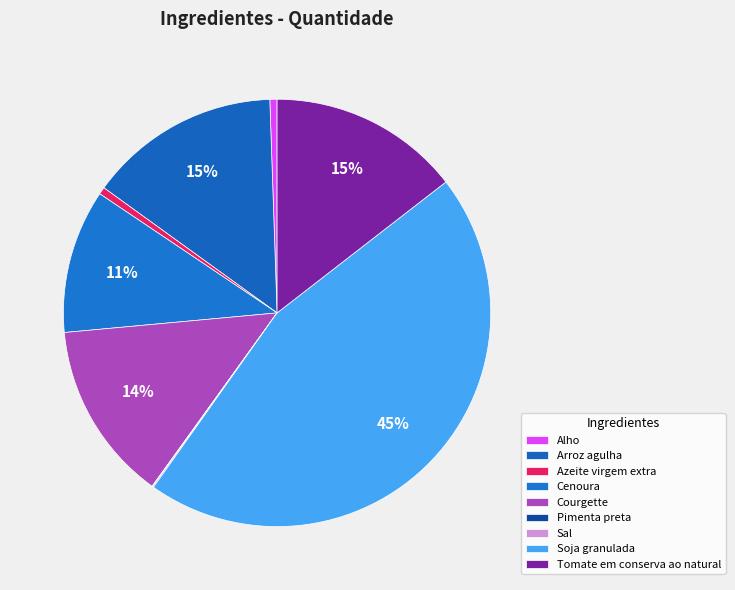

To the nearest percent, what is the difference between the Tomate em conserva ao natural and Azeite virgem extra slice percentages?

14%